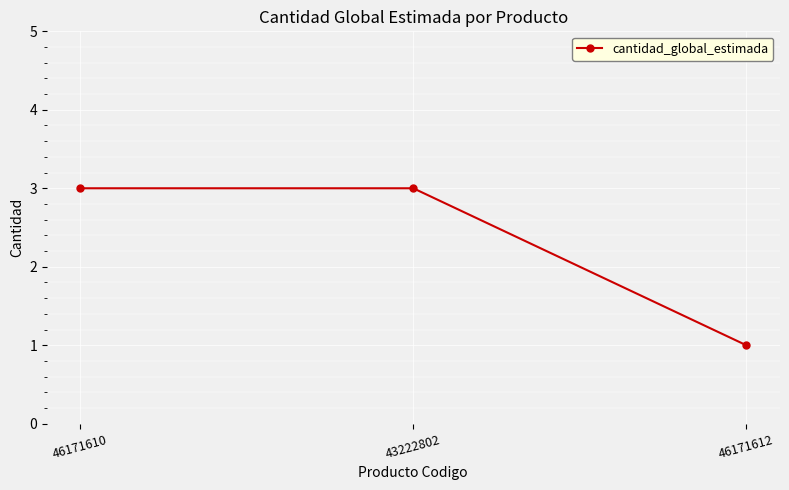

What is the sum of the values at 46171610 and 43222802?

6